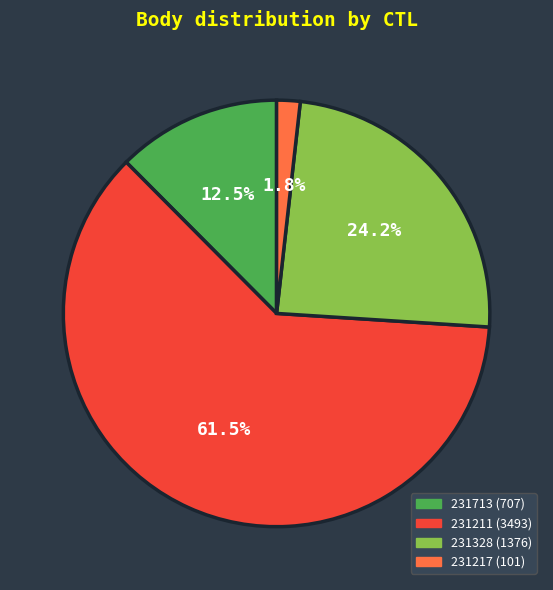

Which has a higher value, 231211 or 231713?

231211